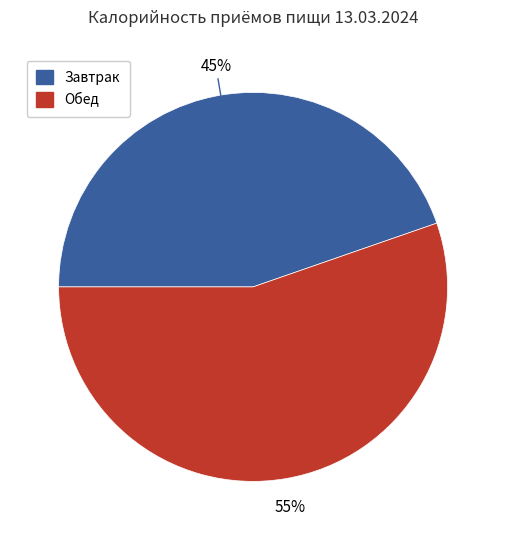

Between Обед and Завтрак, which is larger?

Обед